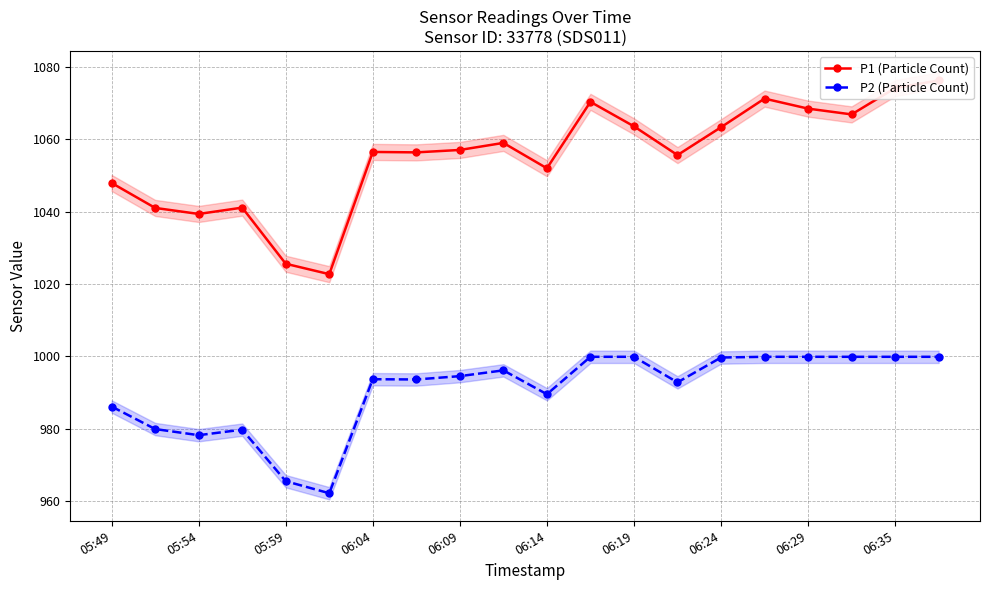

What is the maximum value for P2 (Particle Count)?

999.9